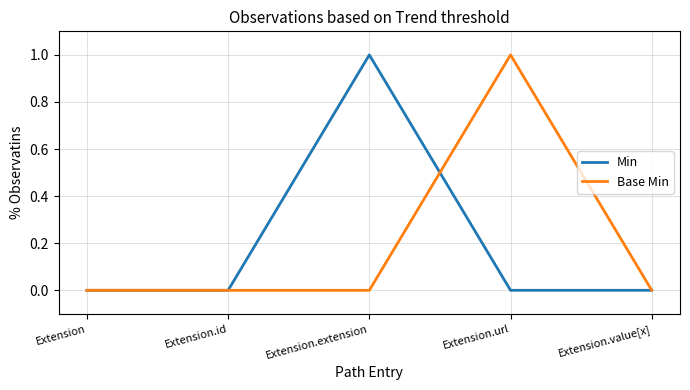

Which category has the highest value in the Base Min series?

Extension.url